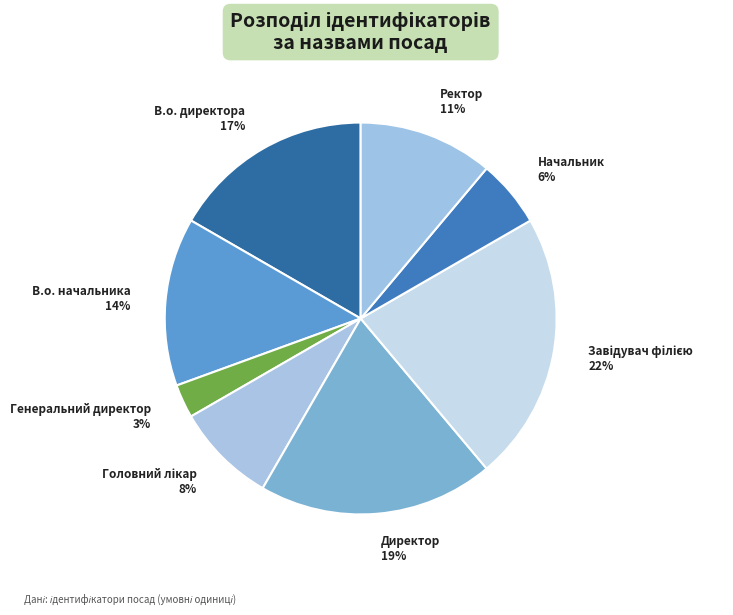

Is there a majority slice in this chart?

No